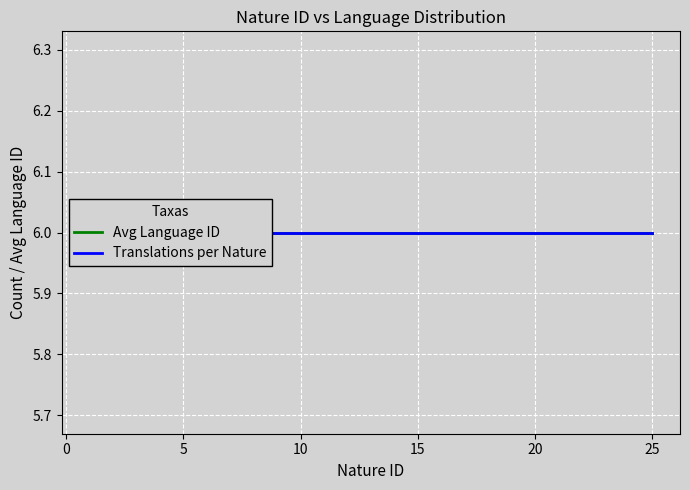

List the series in order of their overall mean, highest first.

Translations per Nature, Avg Language ID